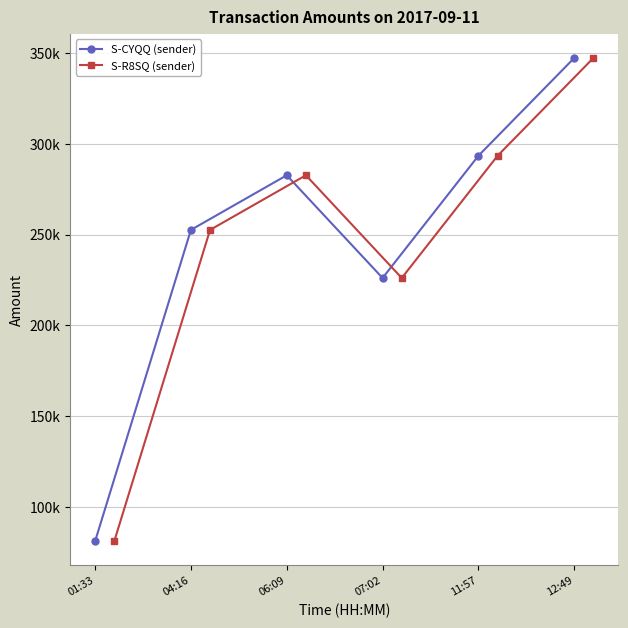

How many interior local peaks does the S-CYQQ (sender) series have?

1